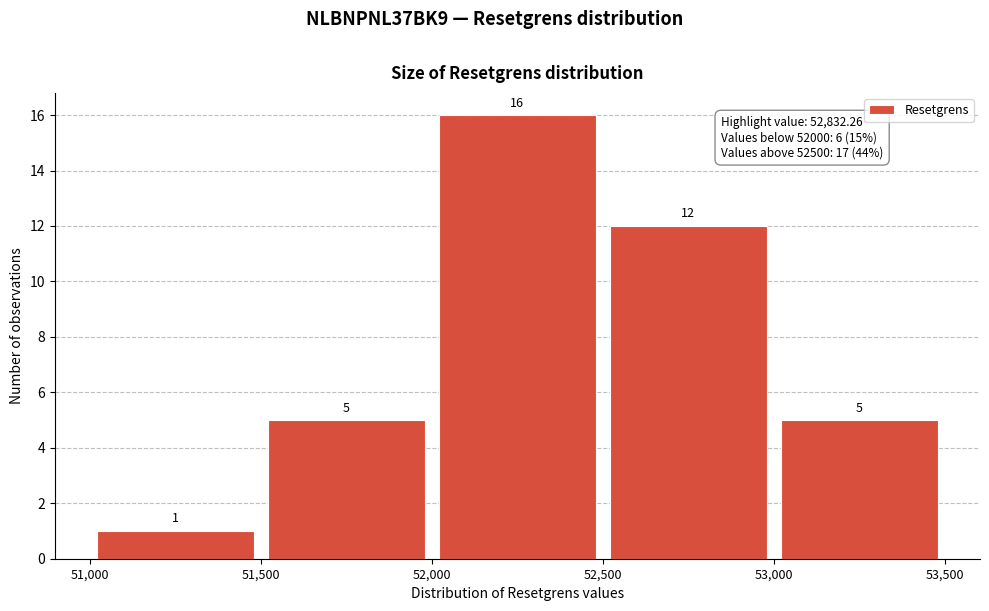

Reading left to right, list every bar in this chart as the range it spans on the x-axis followed by its height.

51,000 to 51,500: 1
51,500 to 52,000: 5
52,000 to 52,500: 16
52,500 to 53,000: 12
53,000 to 53,500: 5